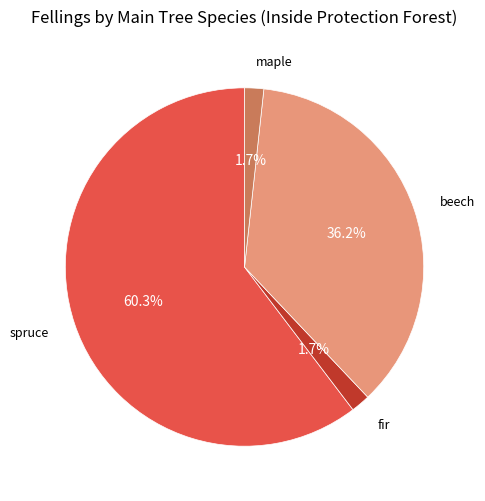

Between beech and spruce, which is larger?

spruce